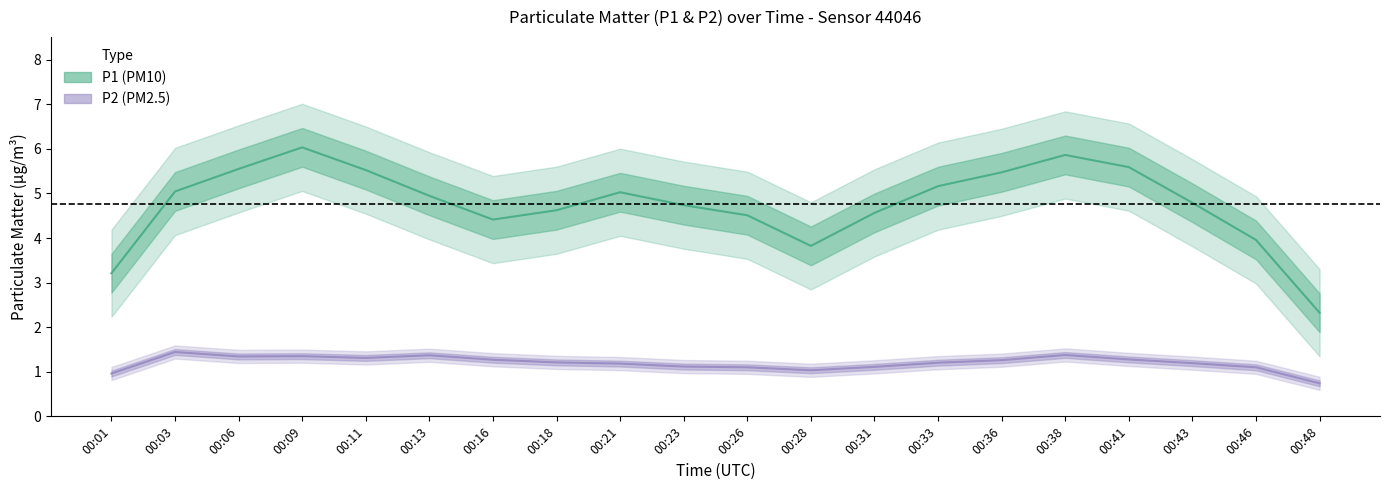

True or false: P1 has more than 2 interior local peaks.

True